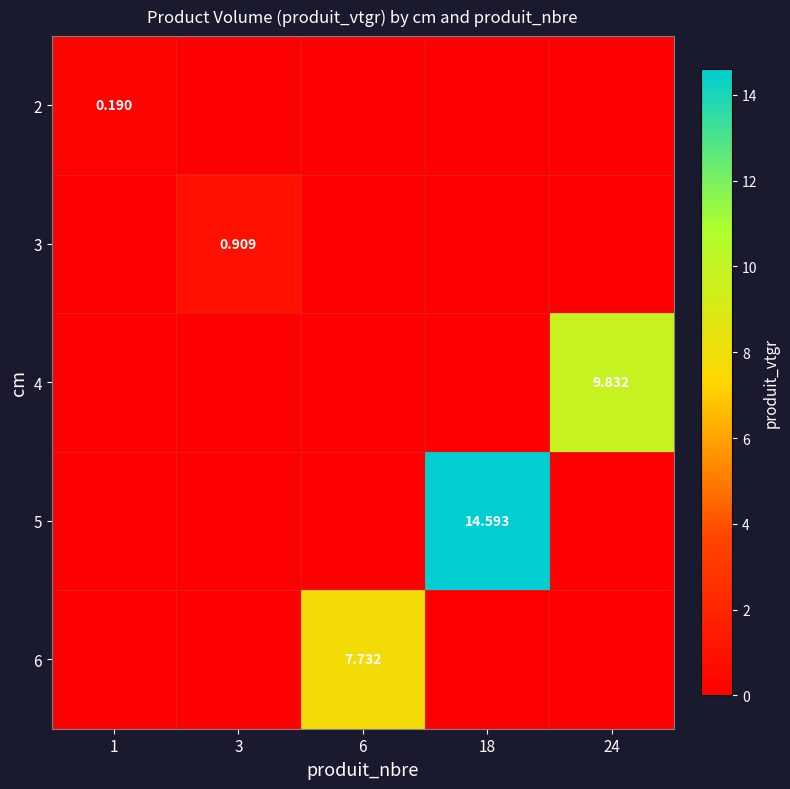

Where is 2 nearest to the value 0?

3